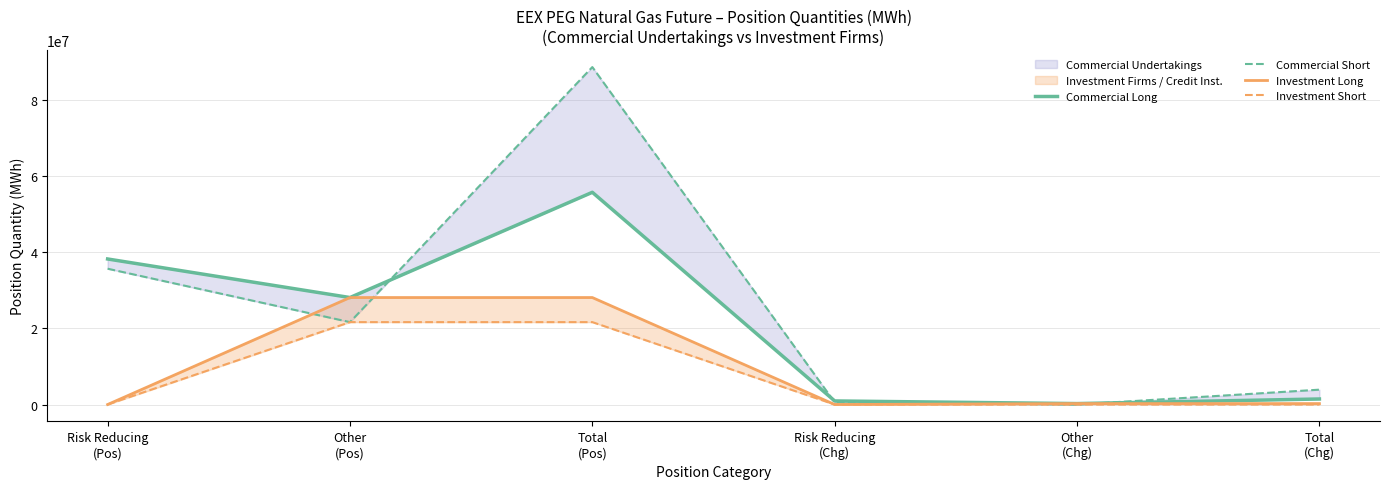

The Investment Short series shows 8619865 at Other
(Pos). True or false?

False